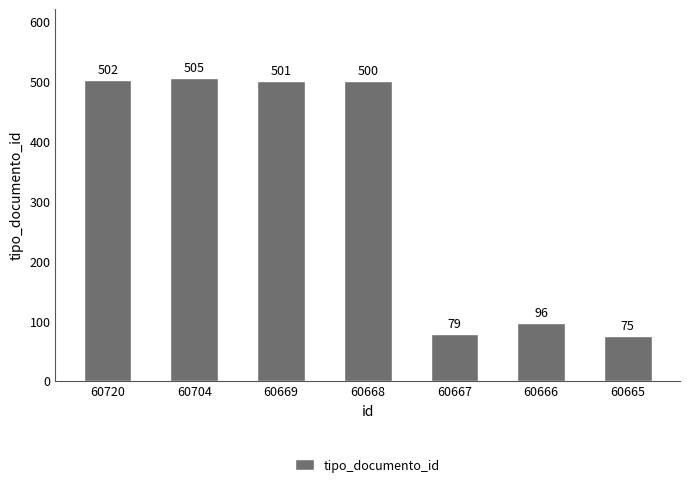

List the labels in order of value, largest first.

60704, 60720, 60669, 60668, 60666, 60667, 60665